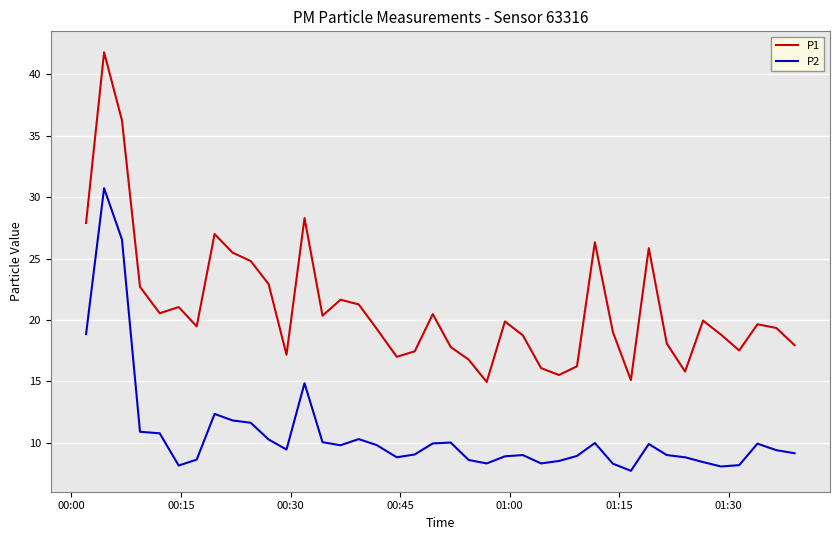

List the series in order of their peak value, lowest first.

P2, P1